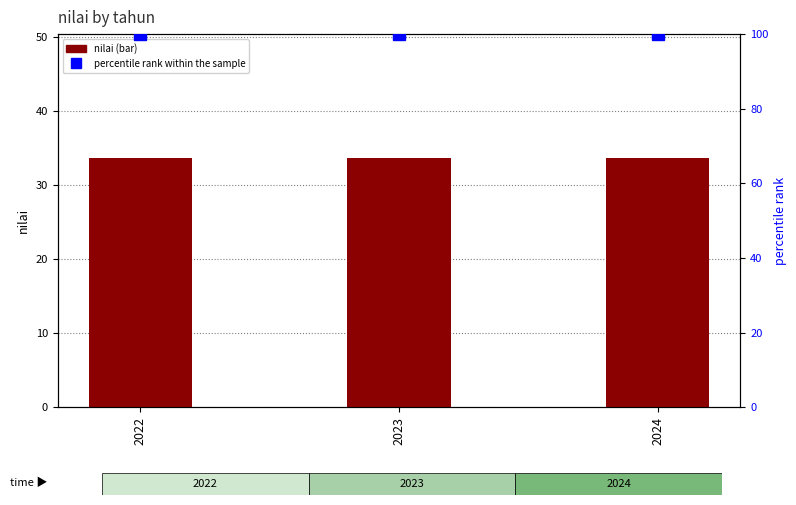

Reading left to right, what are all the values shown in this chart?

nilai: 2022=33.5	2023=33.5	2024=33.5
percentile rank within the sample: 2022=100.0	2023=100.0	2024=100.0